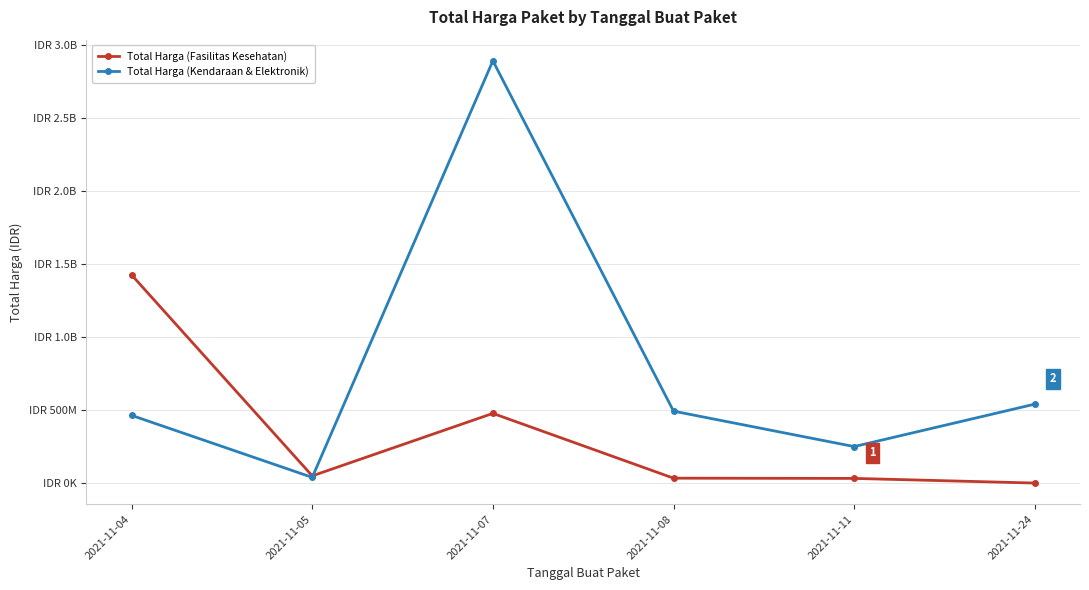

Between 2021-11-24 and 2021-11-05, which is larger?

2021-11-05